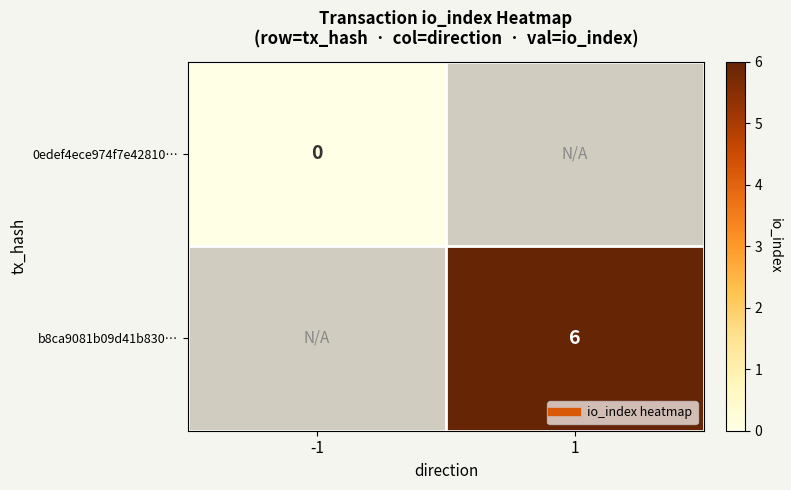

Is the value of b8ca9081b09d41b830… at 1 greater than the value of 0edef4ece974f7e42810… at -1?

Yes